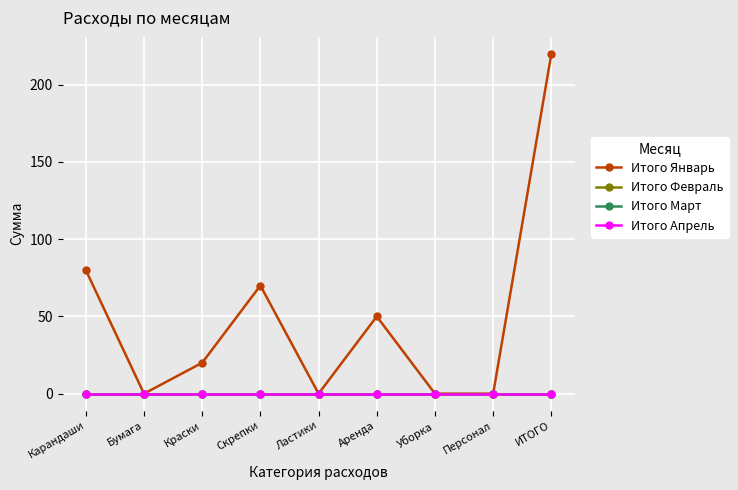

What position from the left is Краски?

3